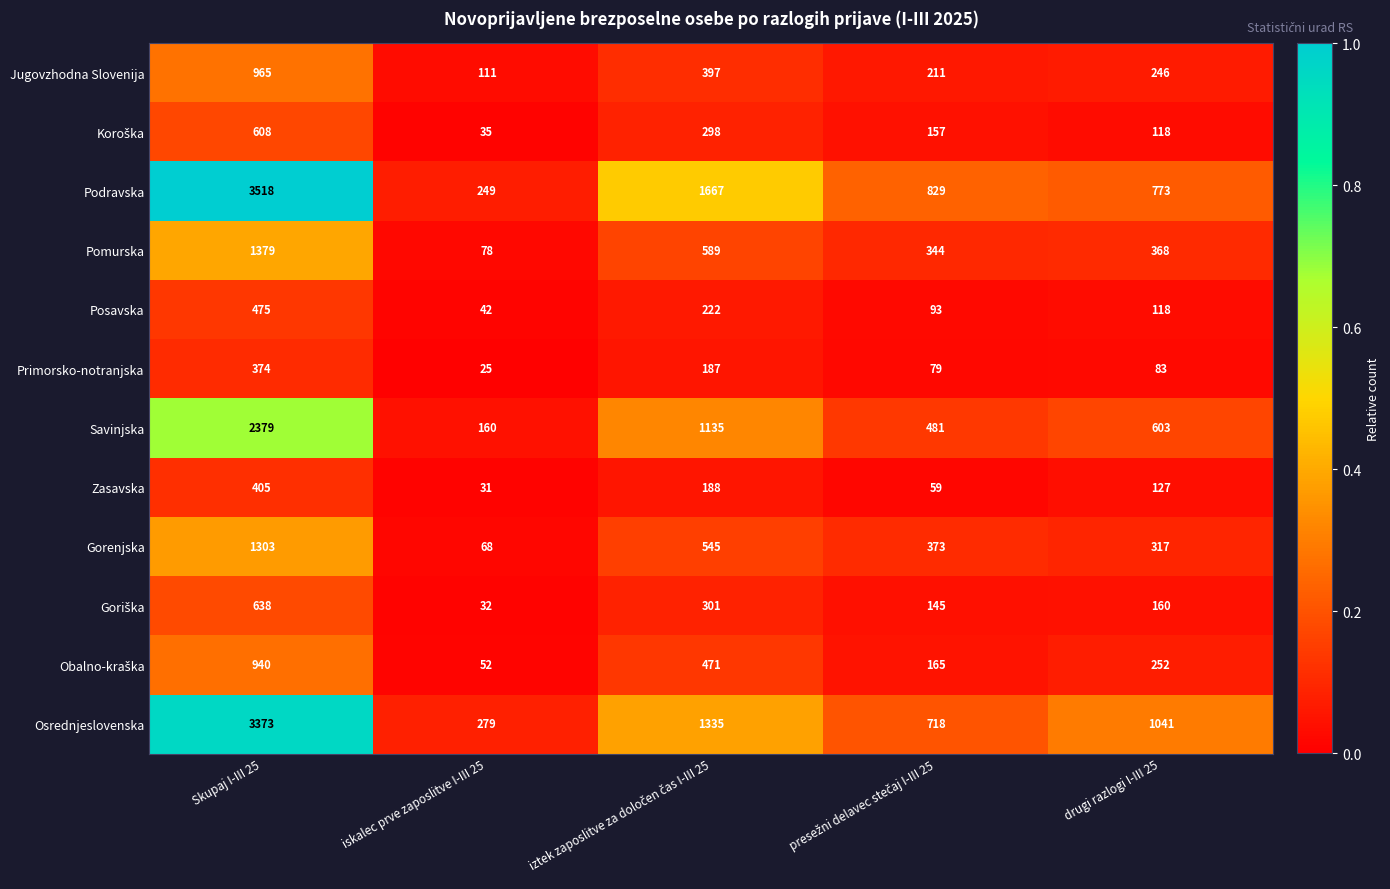

Which series has the largest range (max minus min)?

Podravska